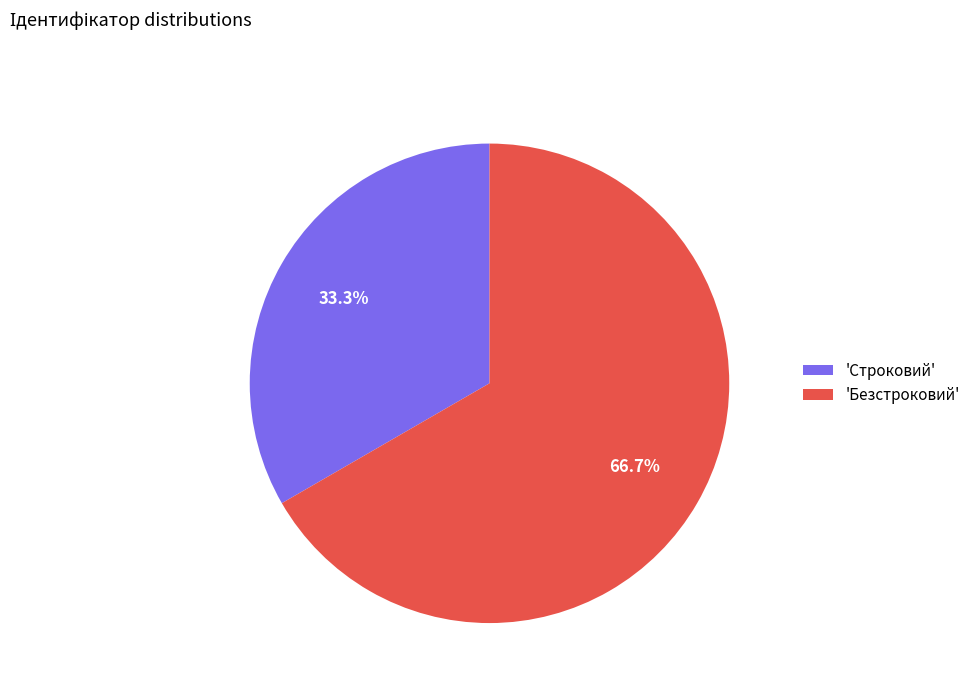

Which slice is the smallest?

'Строковий'